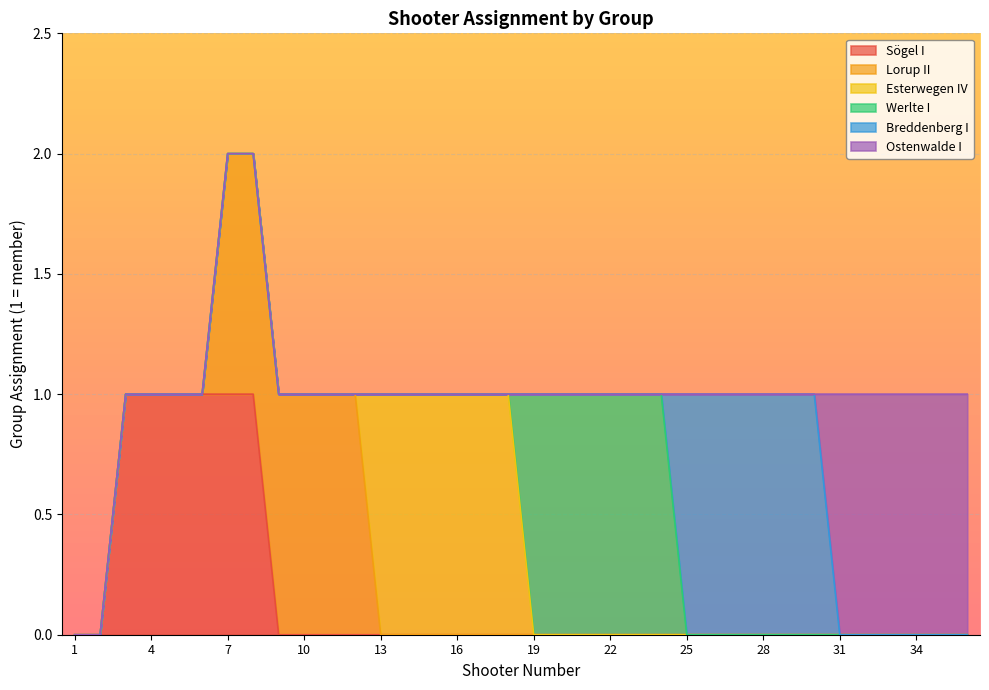

Which has a higher value, 22 or 3?

3